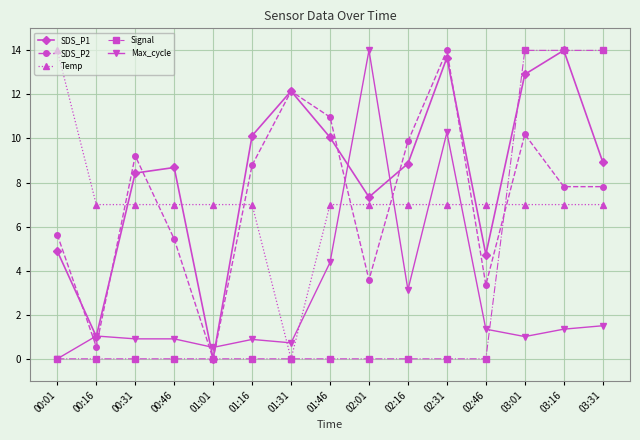

What is the spread (max minus min) of values at 00:16?

7.0